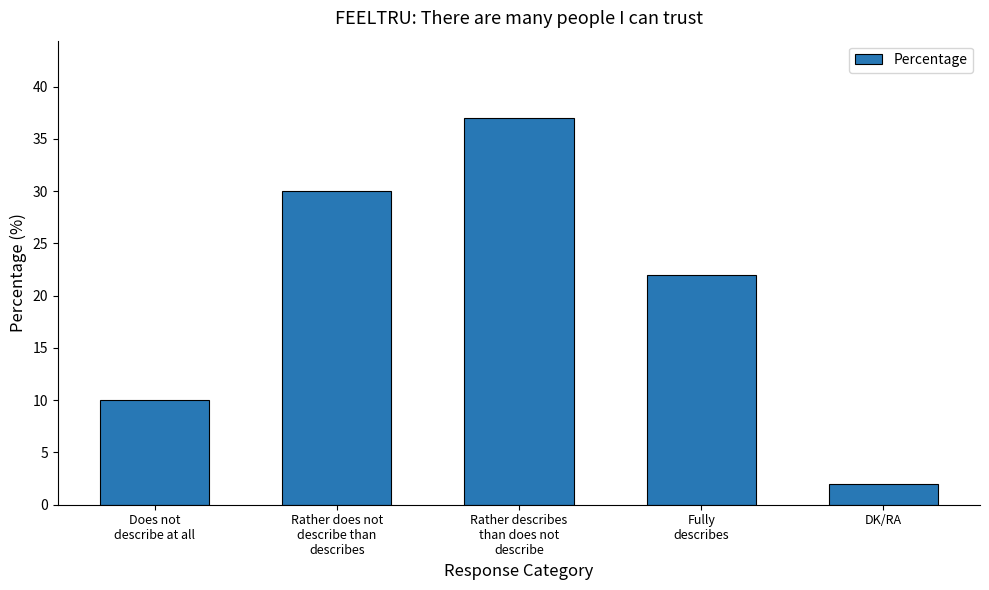

Which has a higher value, Rather does not
describe than
describes or DK/RA?

Rather does not
describe than
describes